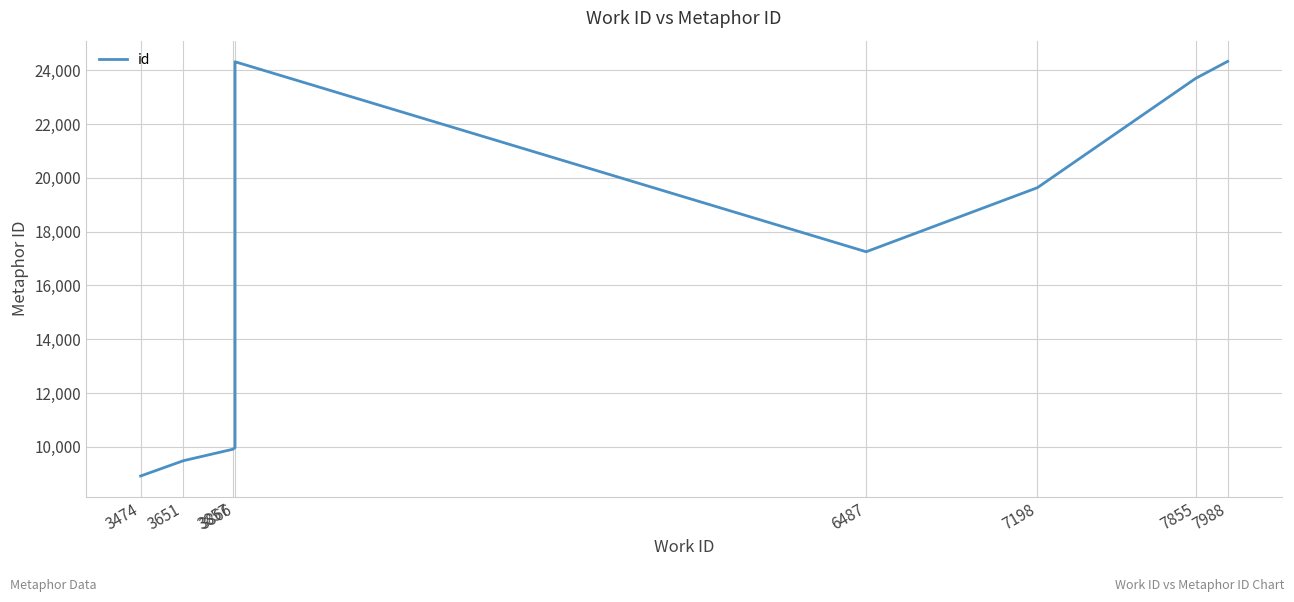

The value at 3651 is 3148. True or false?

False